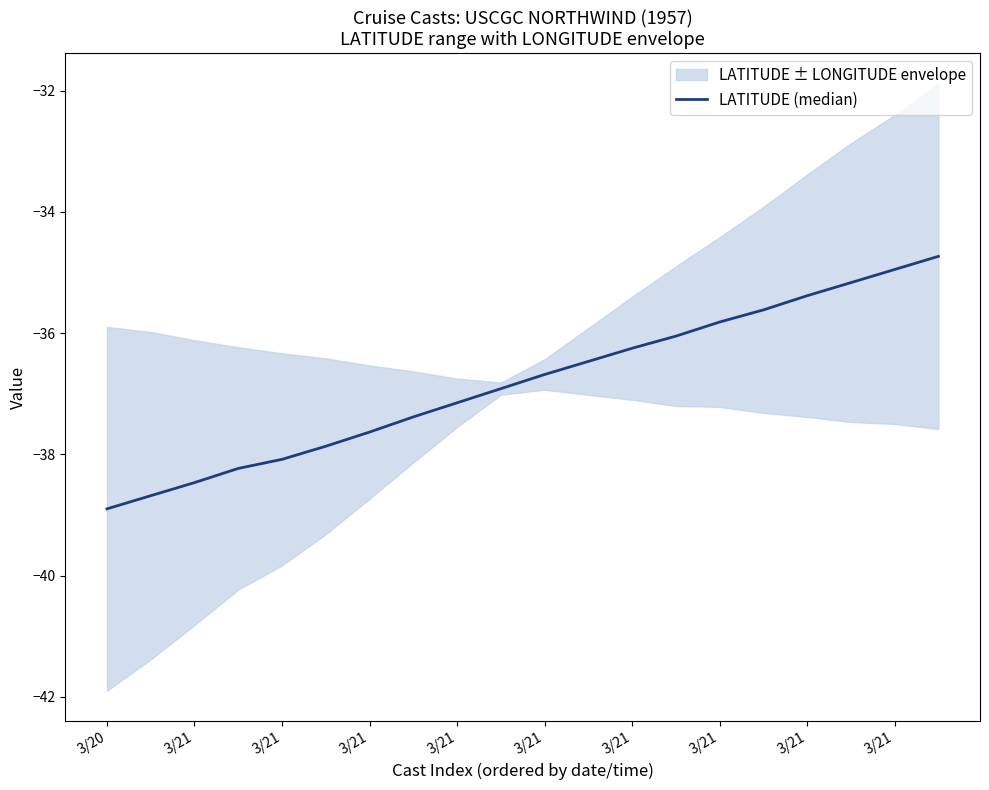

Reading right to left, extract all data points from this chart.

-34.7	-35.0	-35.2	-35.4	-35.6	-35.8	-36.0	-36.2	-36.5	-36.7	-36.9	-37.1	-37.4	-37.6	-37.9	-38.1	-38.2	-38.5	-38.7	-38.9